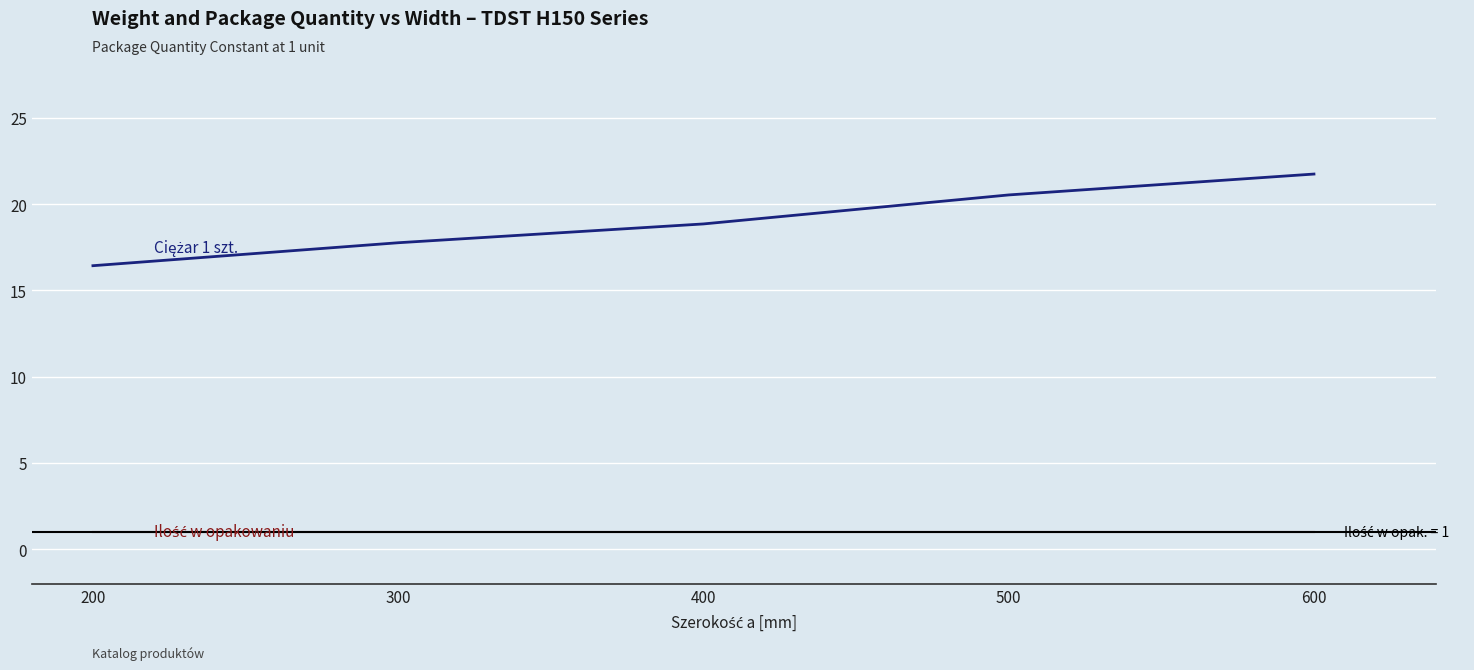

What is the smallest value displayed?

1.0